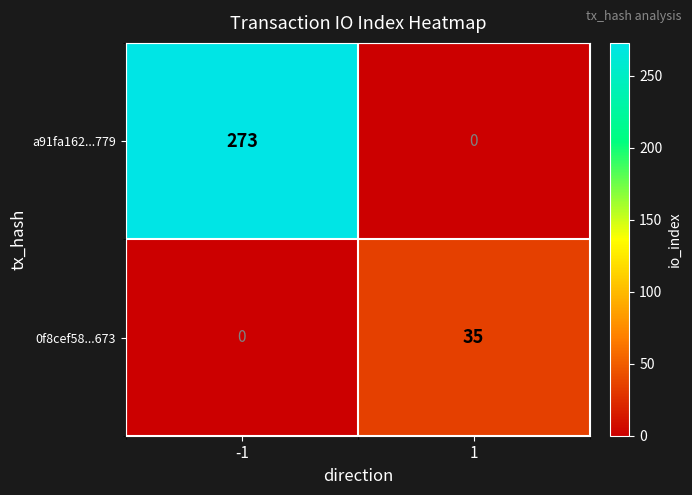

Read the a91fa162...779 value at -1, to the nearest 5.

275